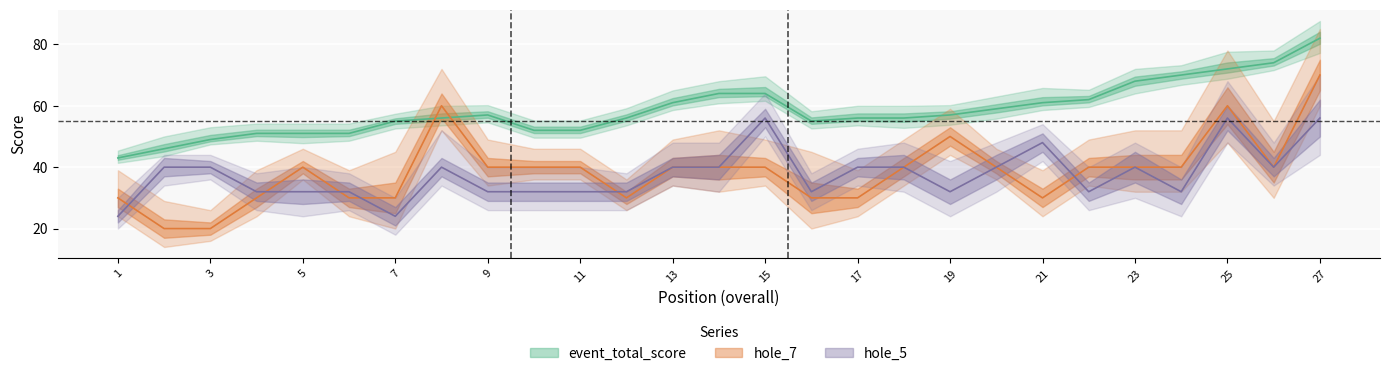

What are all the series names shown in the legend?

event_total_score, hole_7, hole_5